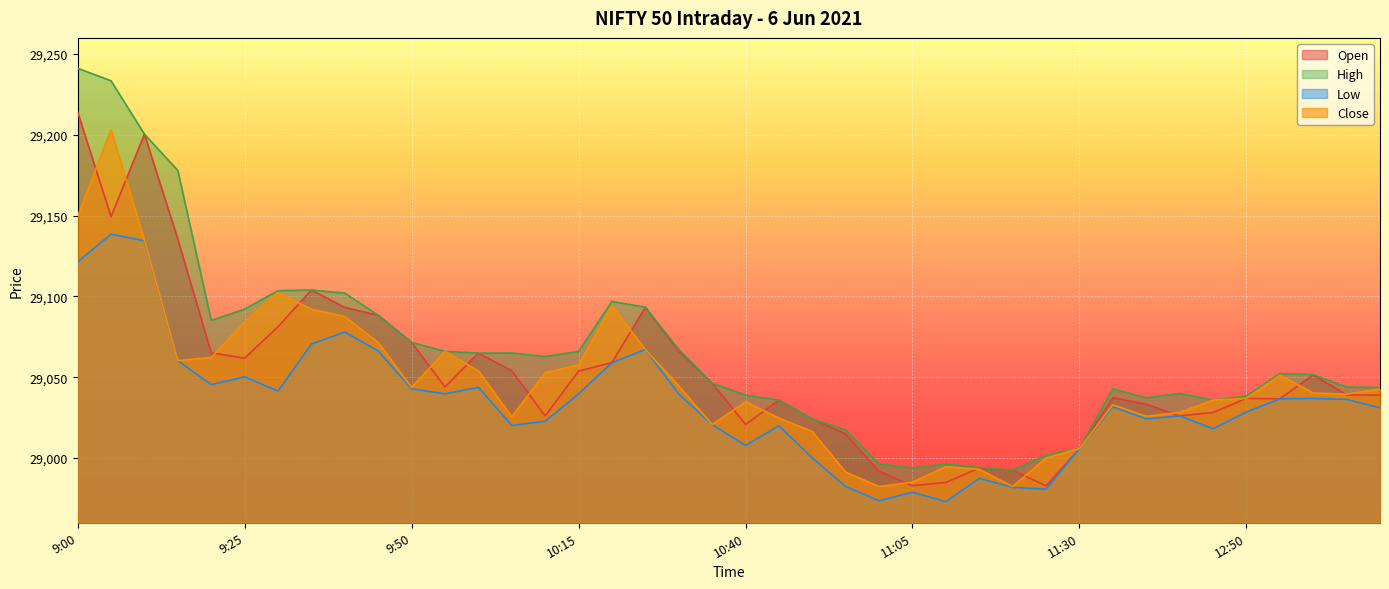

Which series has the largest total across all categories?

High